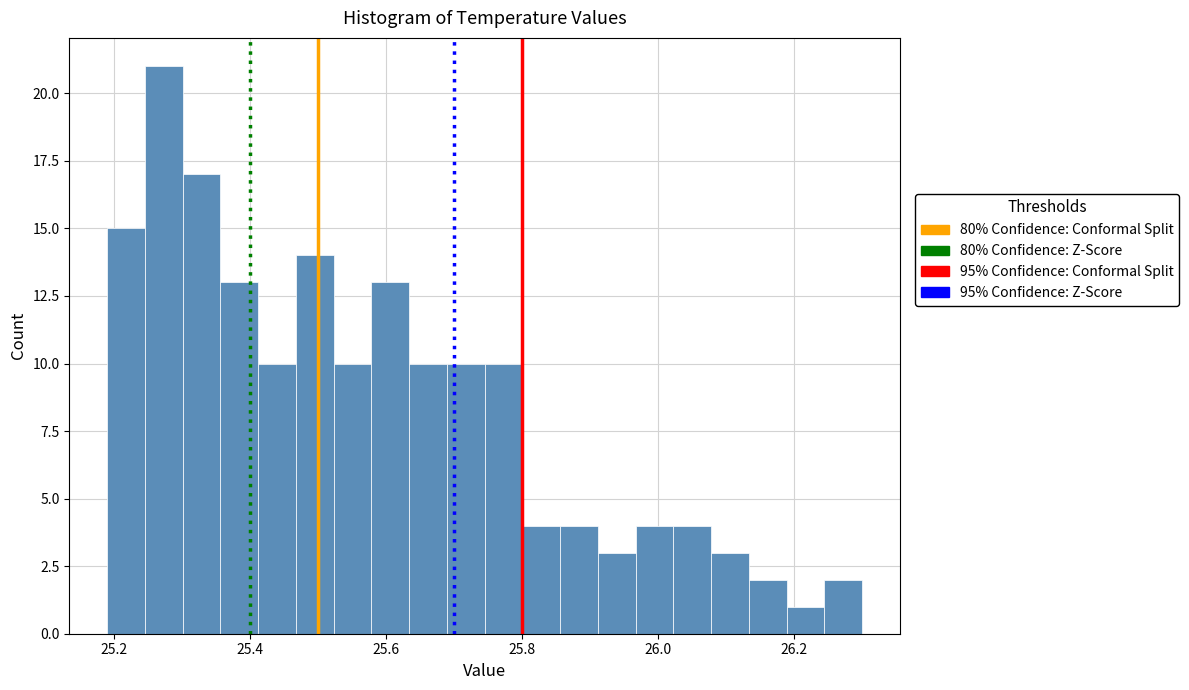

Around what value on the x-axis is the tallest bar? Give the approximate position of its centre, as read against the axis.

25.28